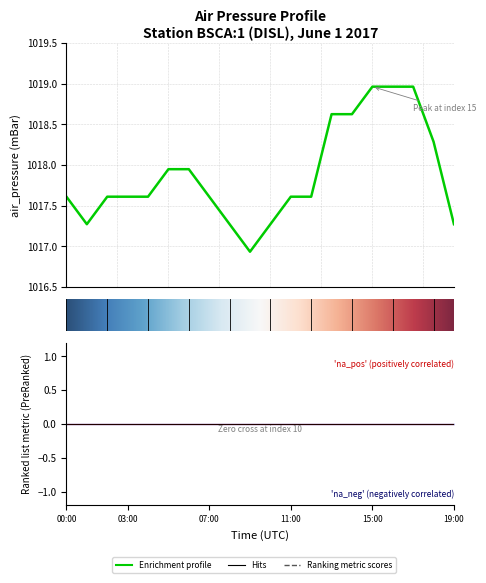

At which category is the sum across all series the highest?

2017-06-01T15:00